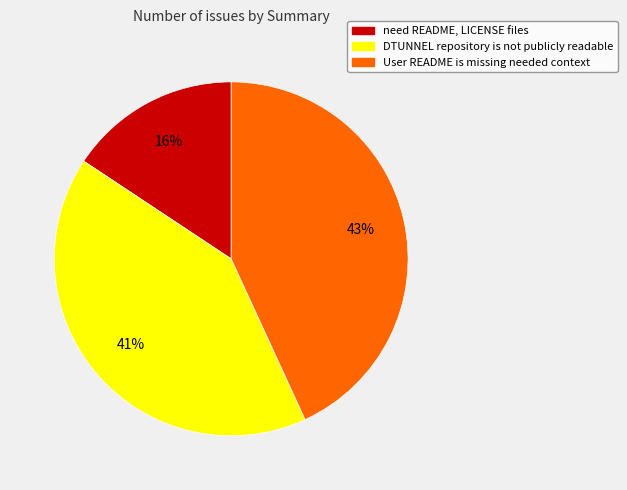

To the nearest percent, what is the average slice percentage?

33%